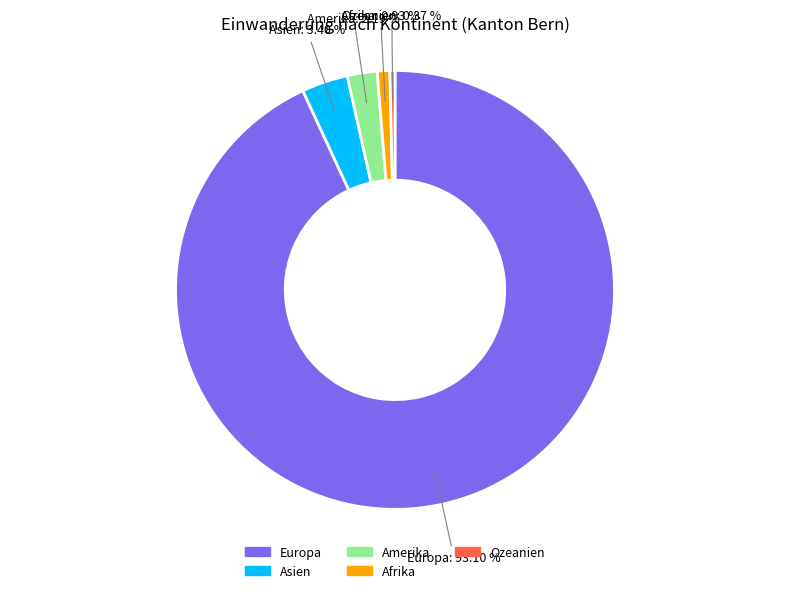

To the nearest percent, what is the combined percentage of Afrika and Amerika?

3%